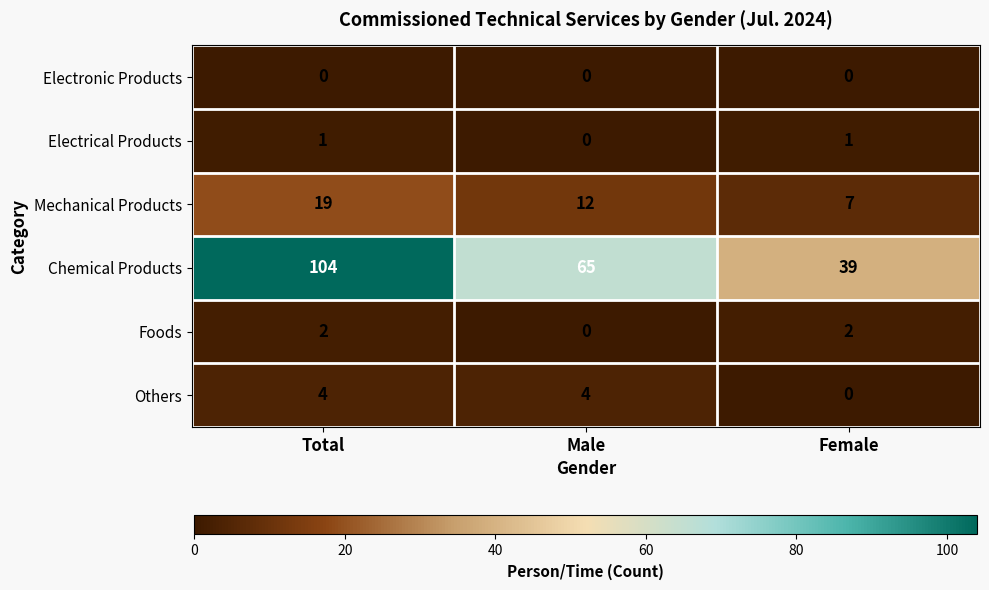

How many categories are shown in the chart?

3